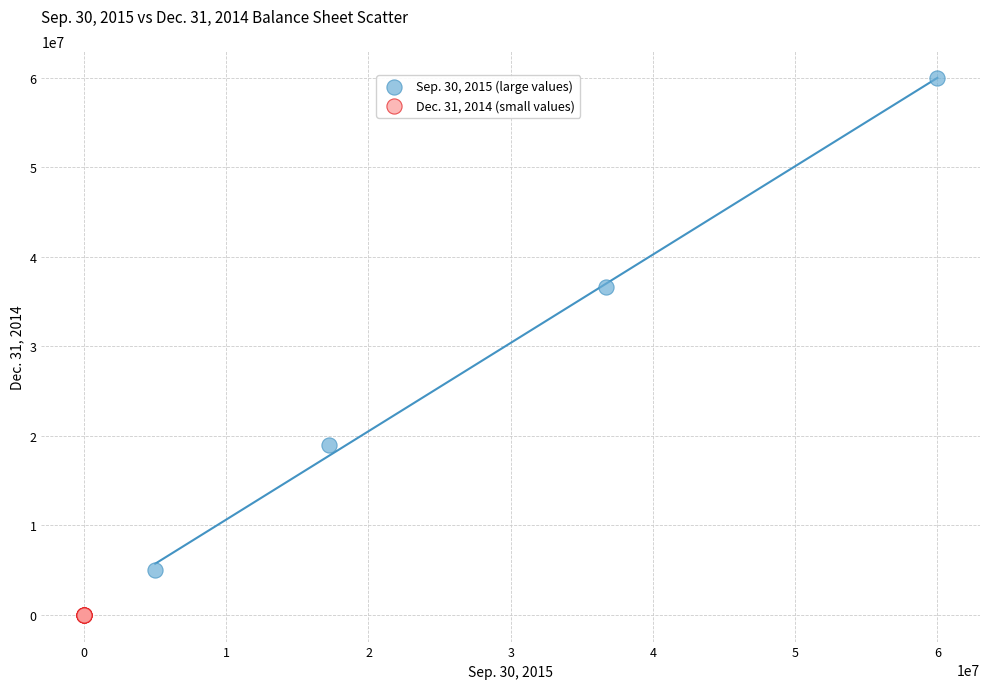

Which series contains the highest Y value?

Sep. 30, 2015 (large values)